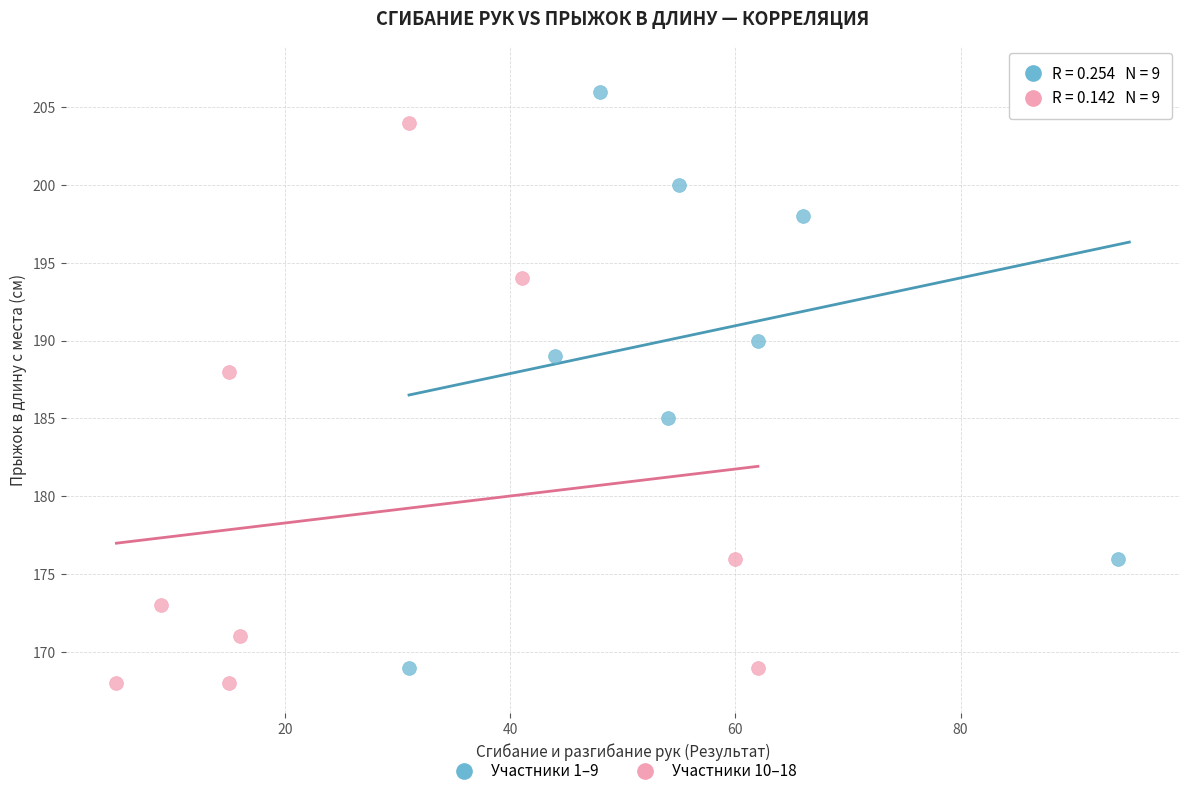

What are all the series names shown in the legend?

Участники 1–9, Участники 10–18